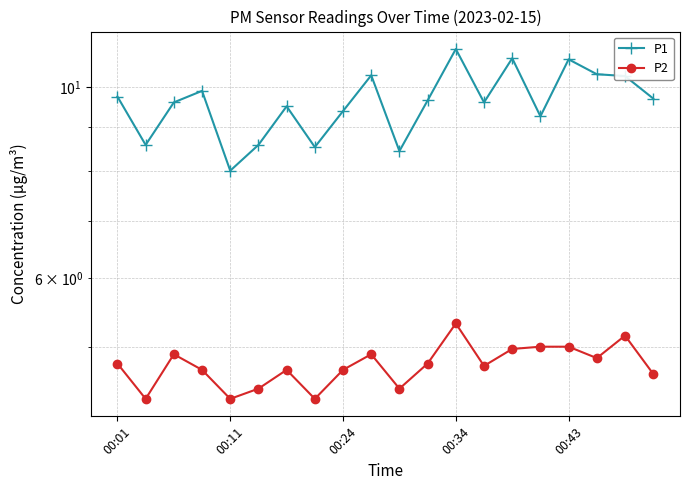

At how many categories does at least one series exceed 6?

20